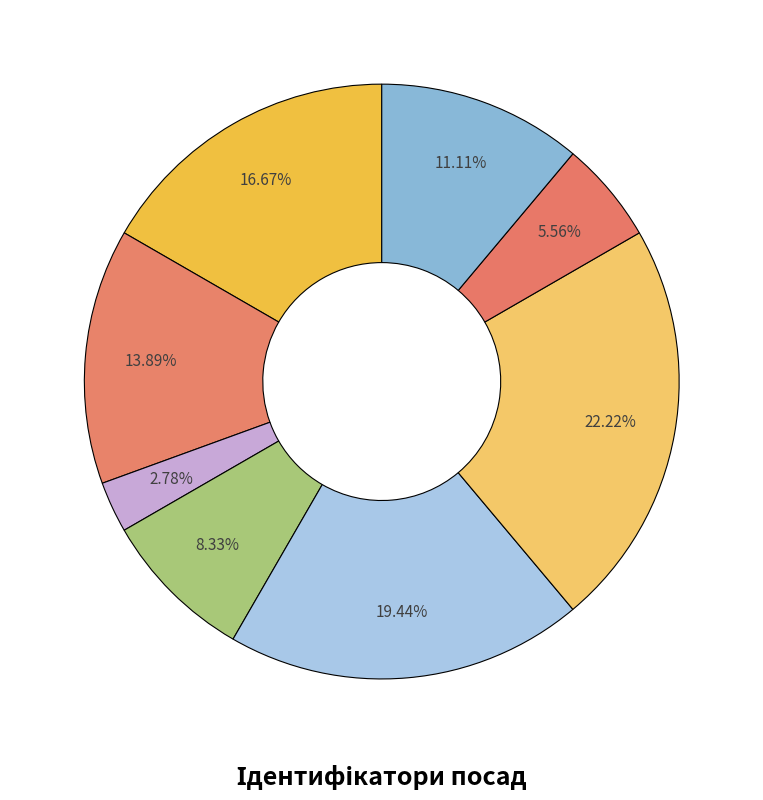

To the nearest percent, what is the average slice percentage?

12%